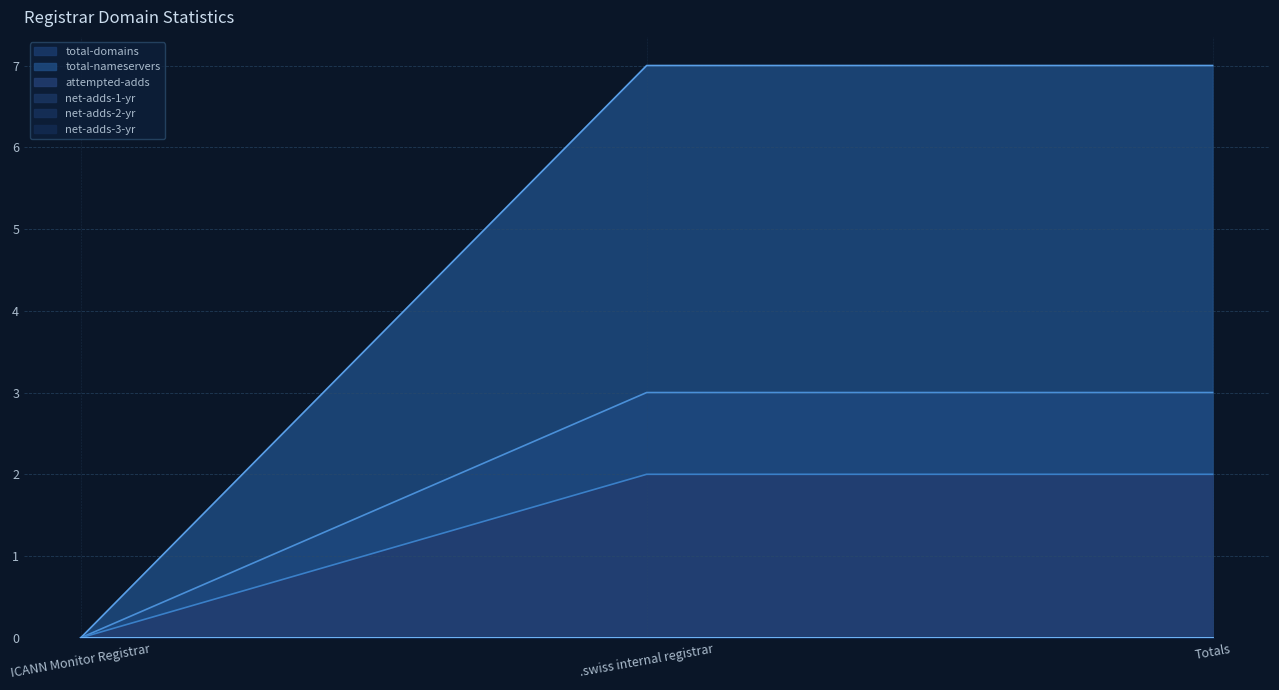

How many lines are shown in the chart?

6